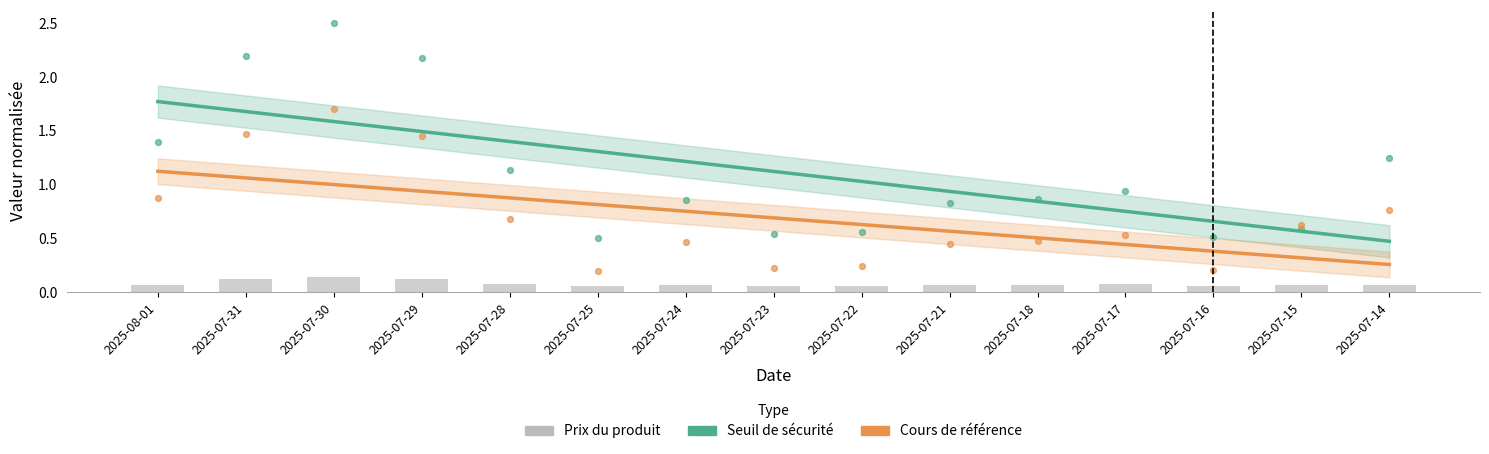

At how many categories does at least one series exceed 1?

9